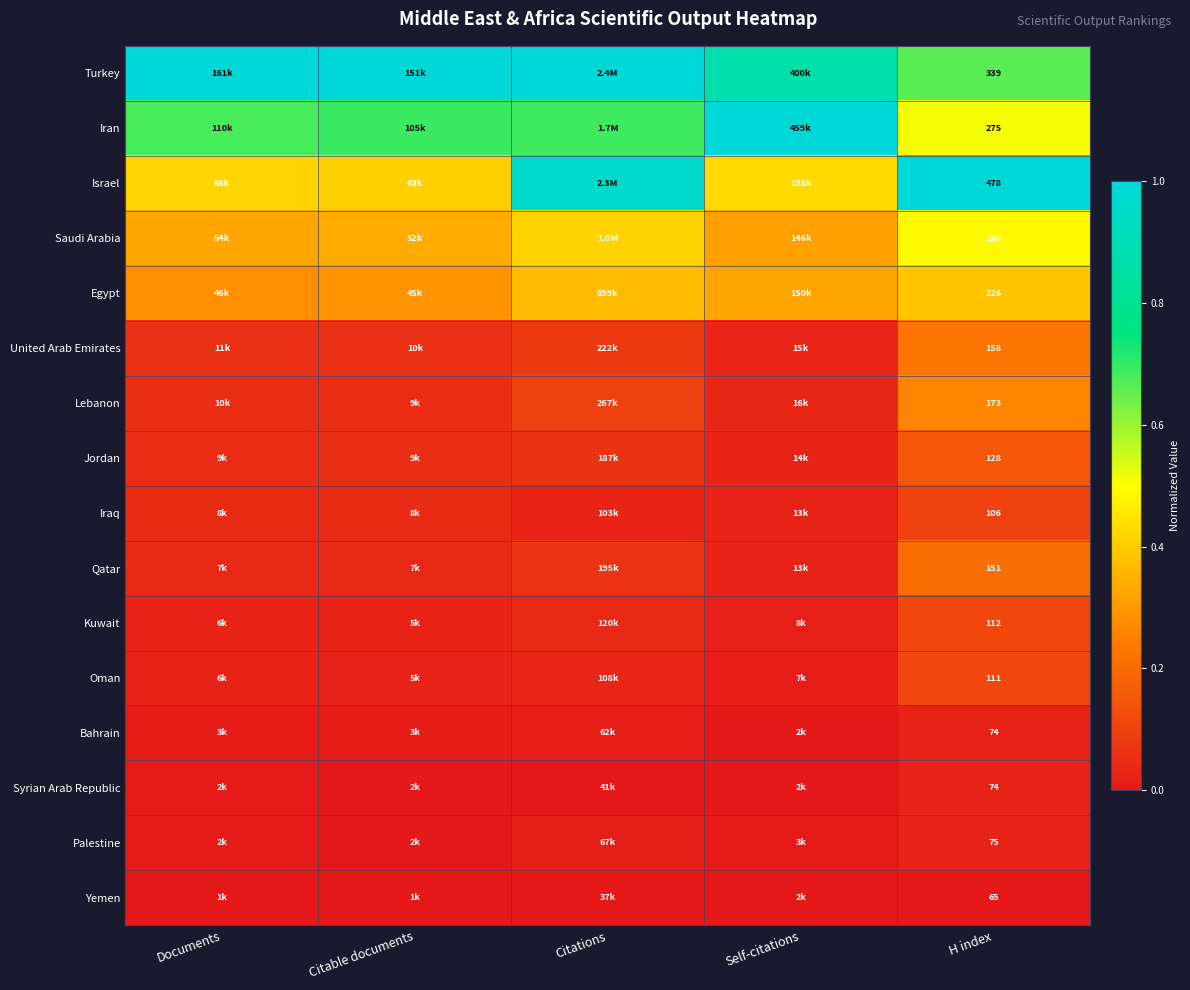

Which has a higher value, H index or Citations?

Citations